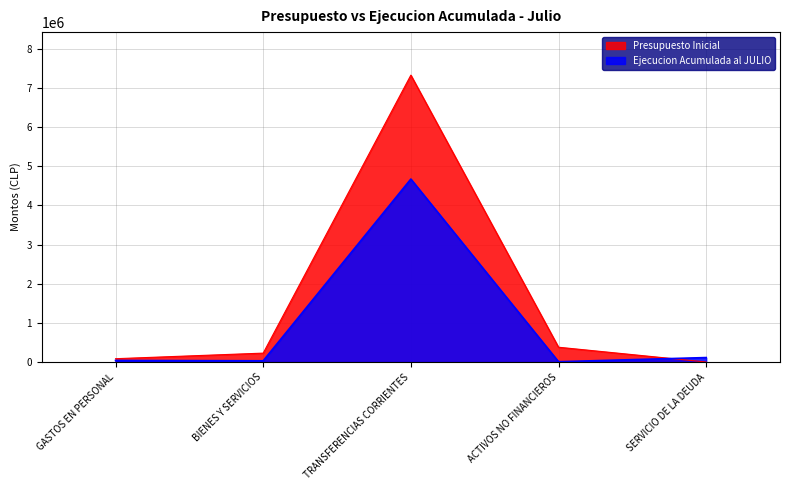

Where is the first local minimum for Ejecucion Acumulada al JULIO?

BIENES Y SERVICIOS